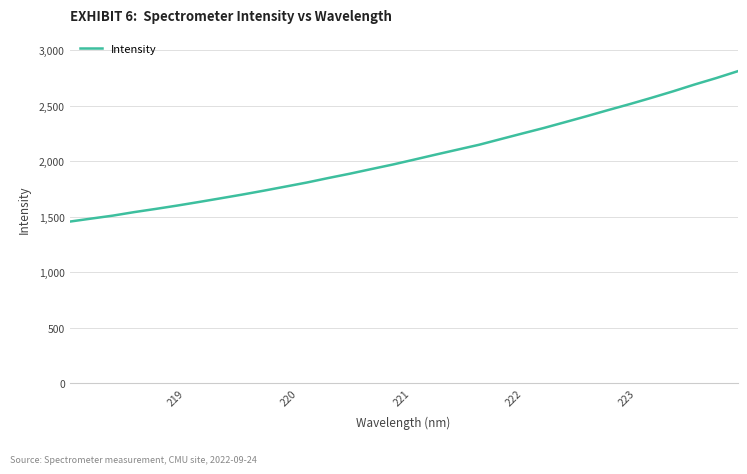

What is the difference between the maximum and minimum values?

1355.5